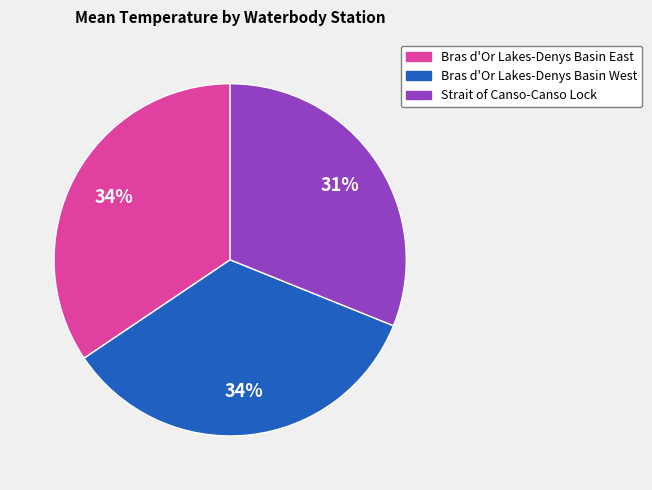

Is the sum of Strait of Canso-Canso Lock and Bras d'Or Lakes-Denys Basin West greater than half?

Yes